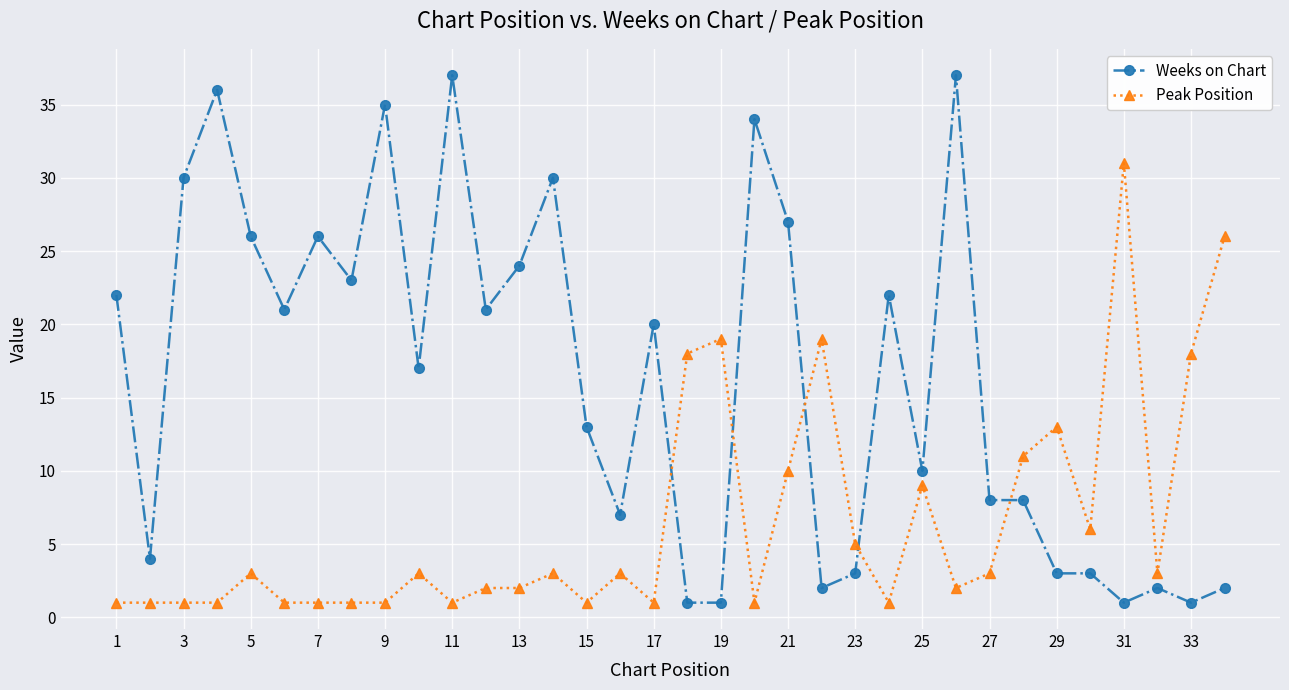

What is the difference between the second highest and minimum values in the Peak Position series?

25